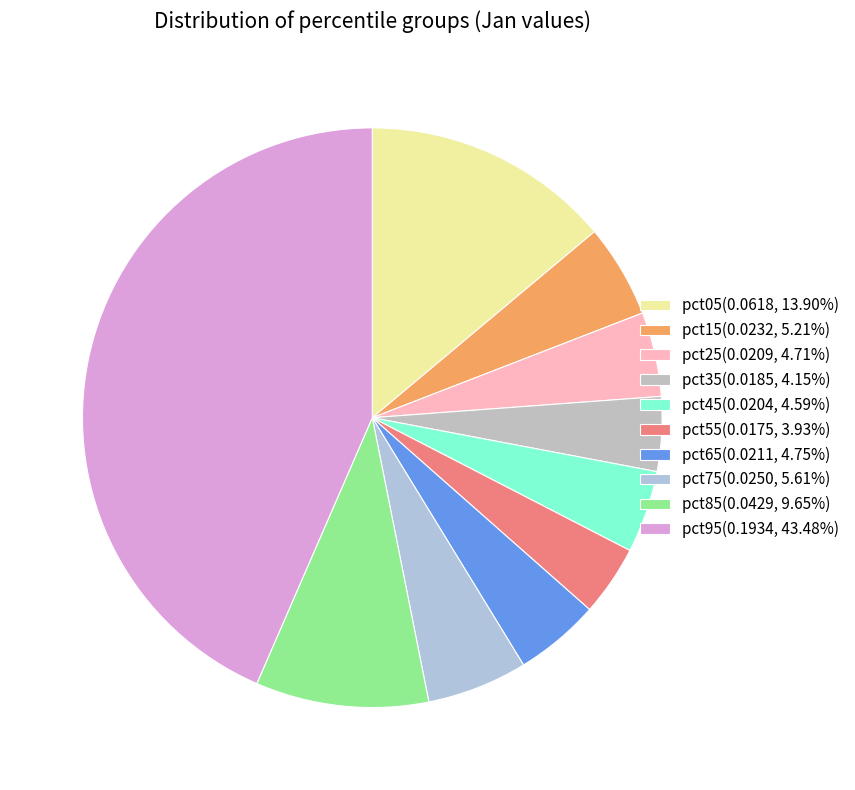

To the nearest percent, what percentage of the pie is pct05?

14%